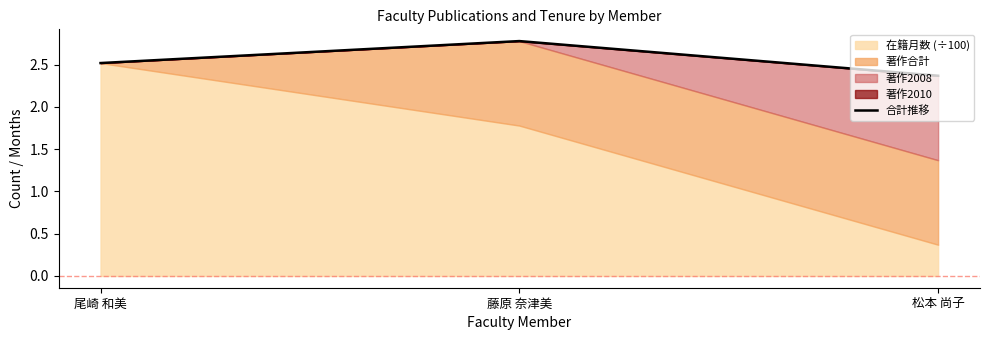

The value at 尾崎 和美 is 2.5. True or false?

True